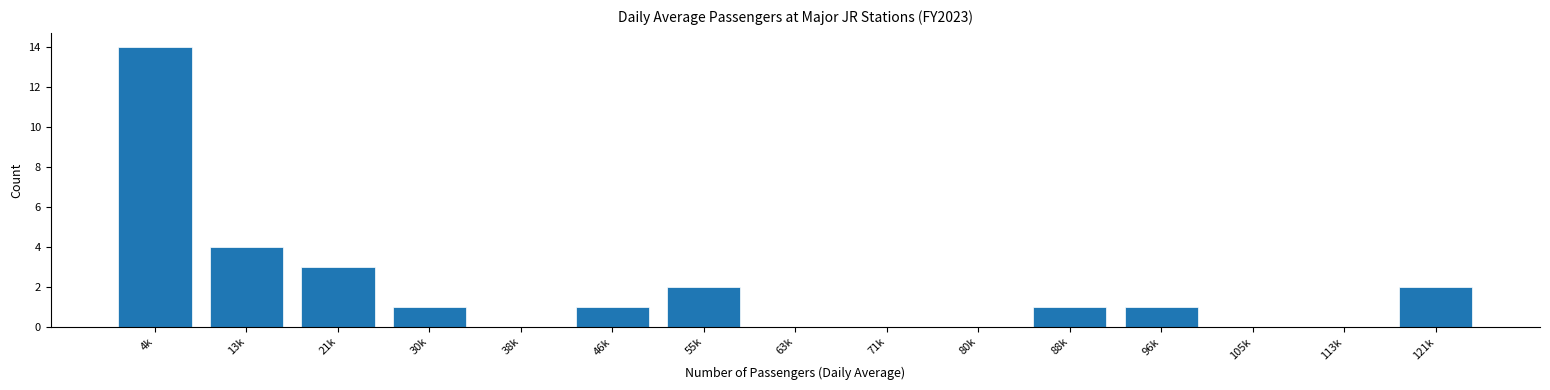

Reading left to right, extract all data points from this chart.

4k=14	13k=4	21k=3	30k=1	38k=0	46k=1	55k=2	63k=0	71k=0	80k=0	88k=1	96k=1	105k=0	113k=0	121k=2